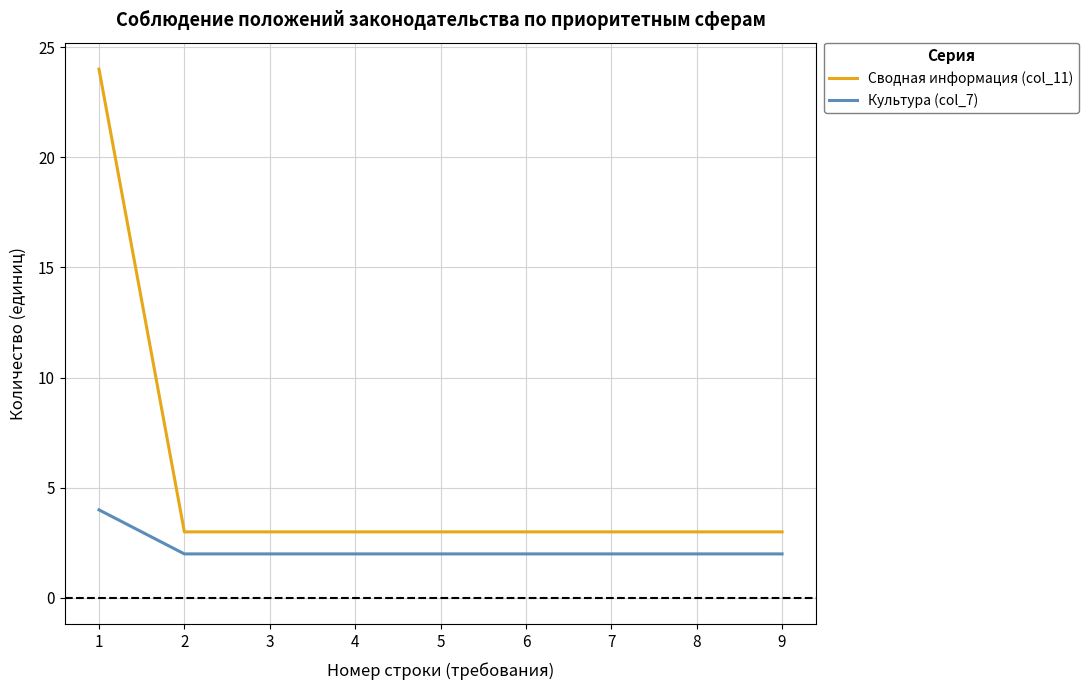

Reading left to right, list all the values displayed in this chart.

Сводная информация (col_11): 1=24	2=3	3=3	4=3	5=3	6=3	7=3	8=3	9=3
Культура (col_7): 1=4	2=2	3=2	4=2	5=2	6=2	7=2	8=2	9=2